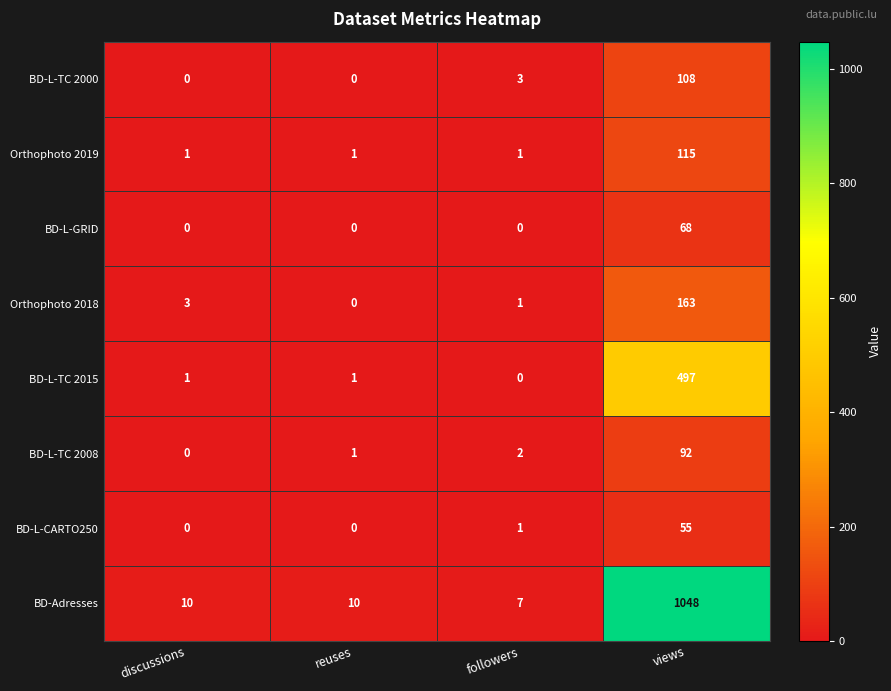

Which series has the widest spread of values?

BD-Adresses